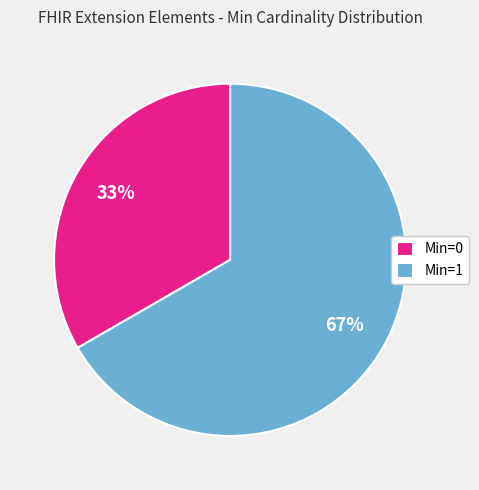

Is there a majority slice in this chart?

Yes